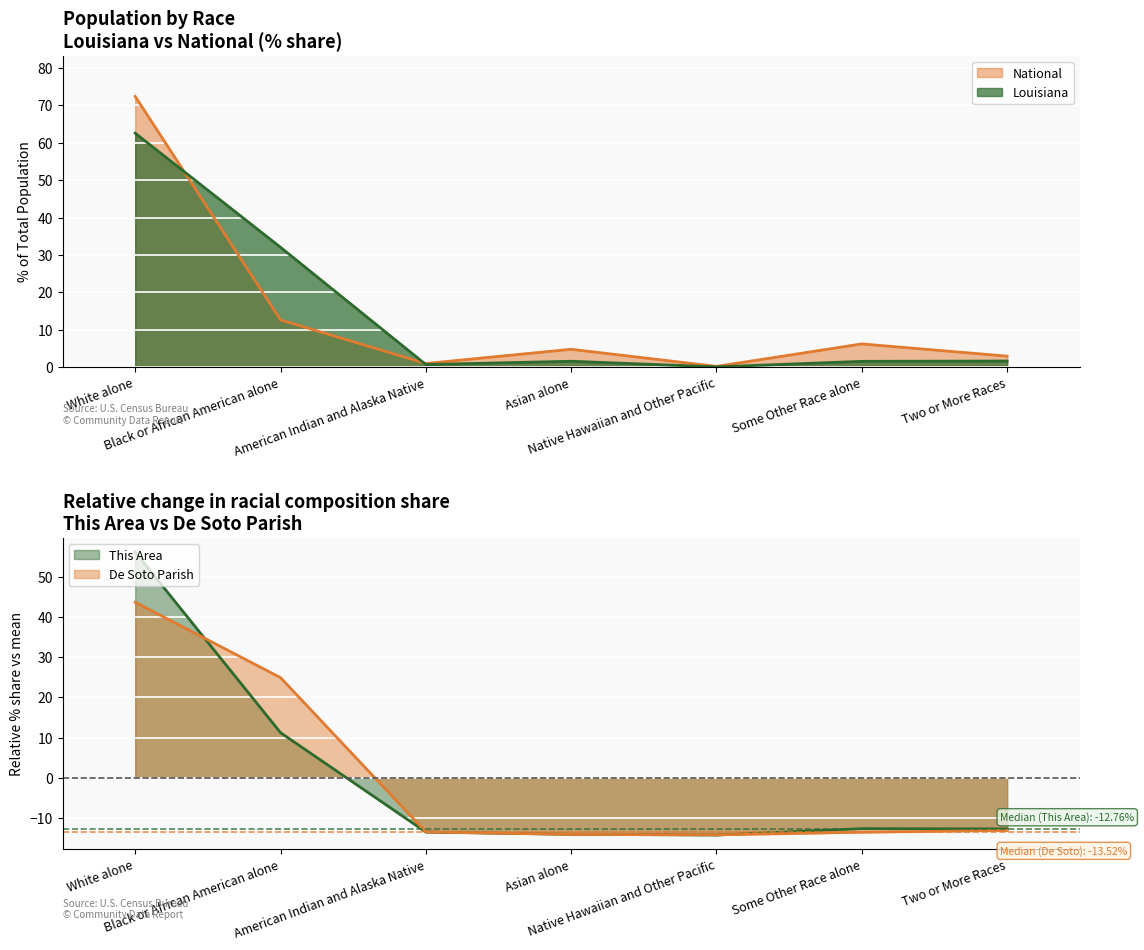

Reading left to right, list all the values displayed in this chart.

This Area: 56.2	11.2	-13.5	-14.1	-14.3	-12.7	-12.8
De Soto Parish: 43.7	24.9	-13.5	-14.1	-14.2	-13.6	-13.1
Louisiana: 62.6	32.0	0.7	1.5	0.0	1.5	1.6
National: 72.4	12.6	0.9	4.8	0.2	6.2	2.9